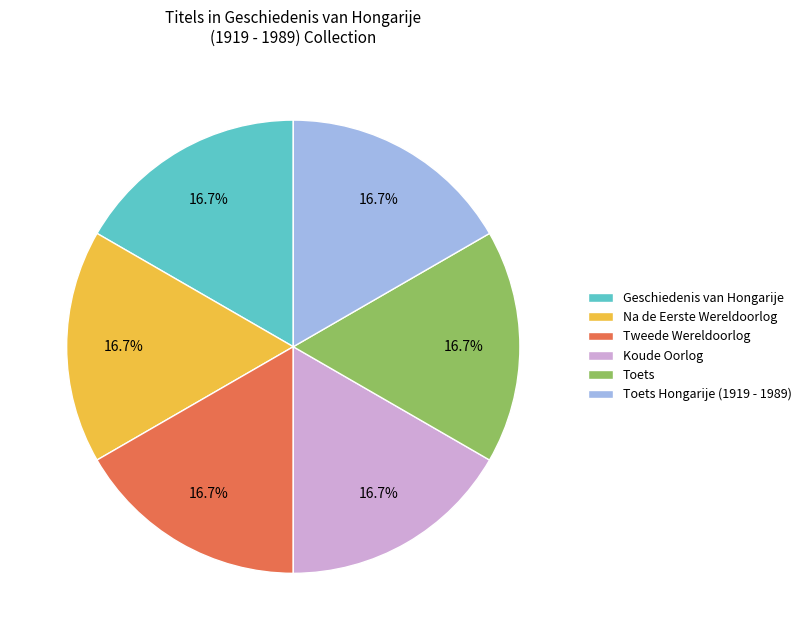

To the nearest percent, what percentage of the pie is Toets?

17%